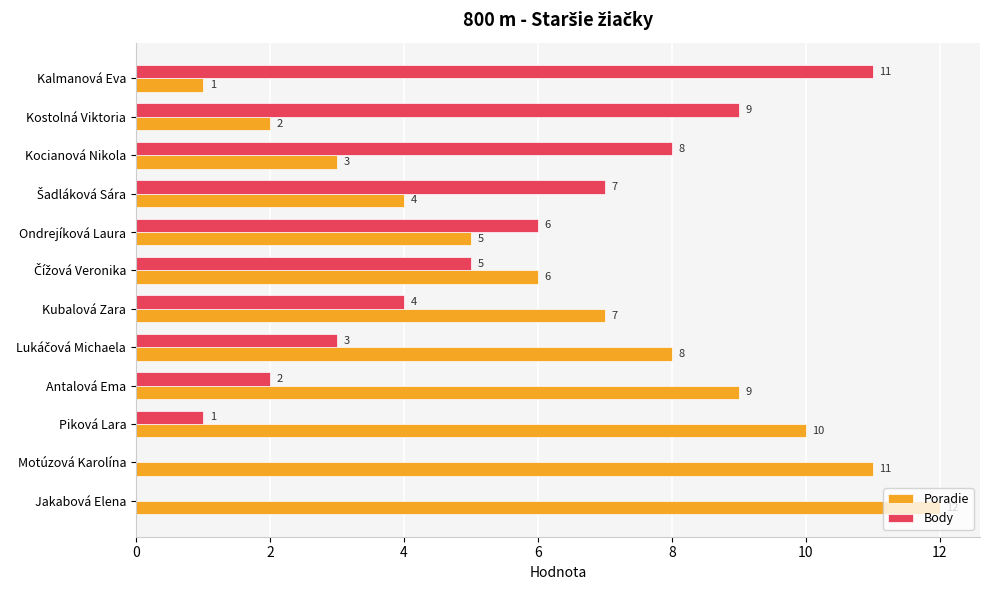

What is the sum of the Poradie values at Antalová Ema and Jakabová Elena?

21